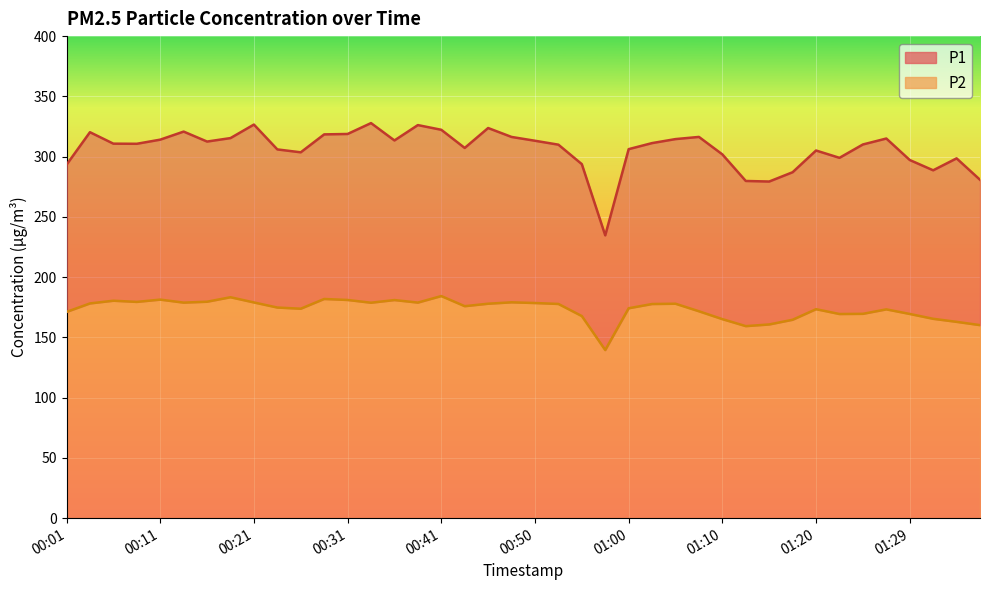

What is the difference between the highest and lowest values at 01:25?

140.5